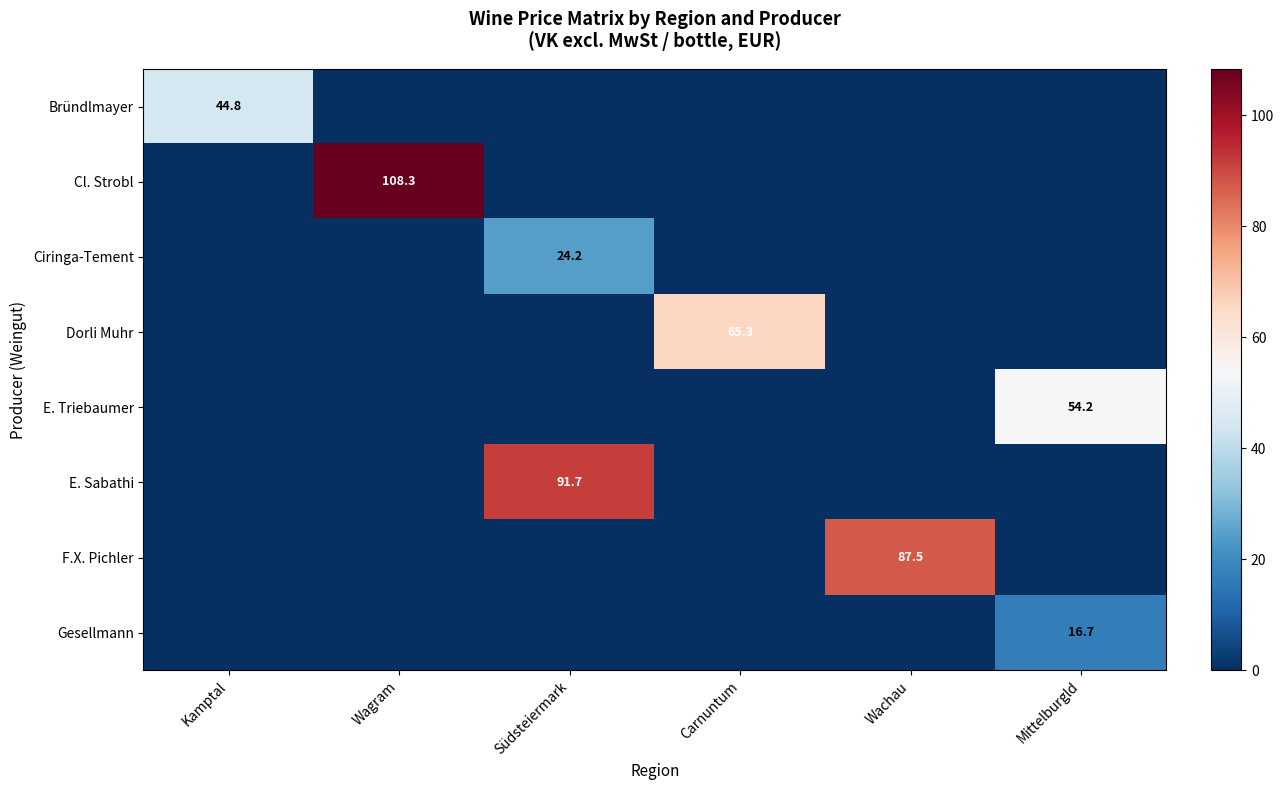

True or false: F.X. Pichler has a value of 87.5 at Wachau.

True